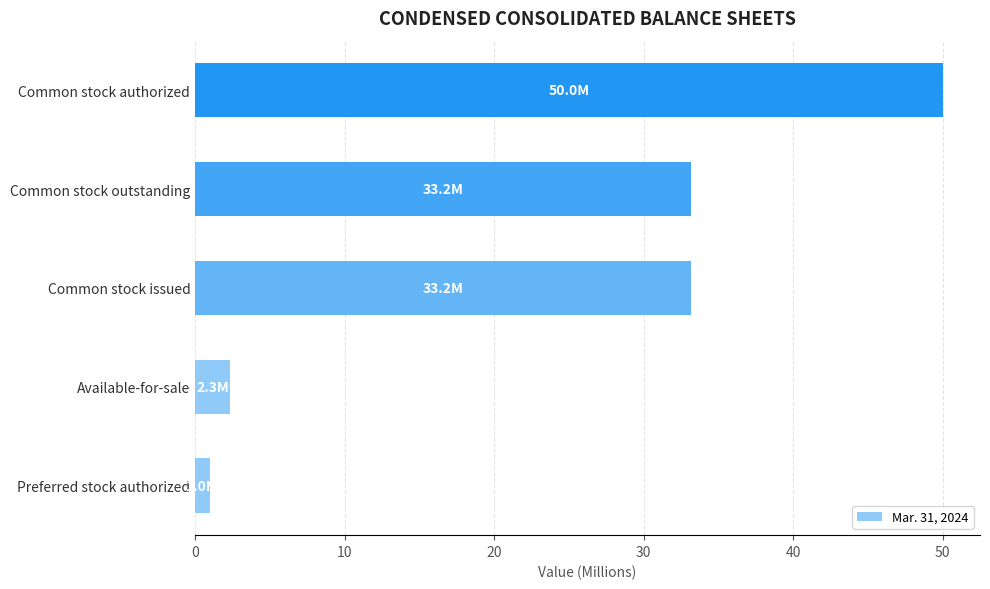

What is the approximate value at Common stock outstanding?

33.2